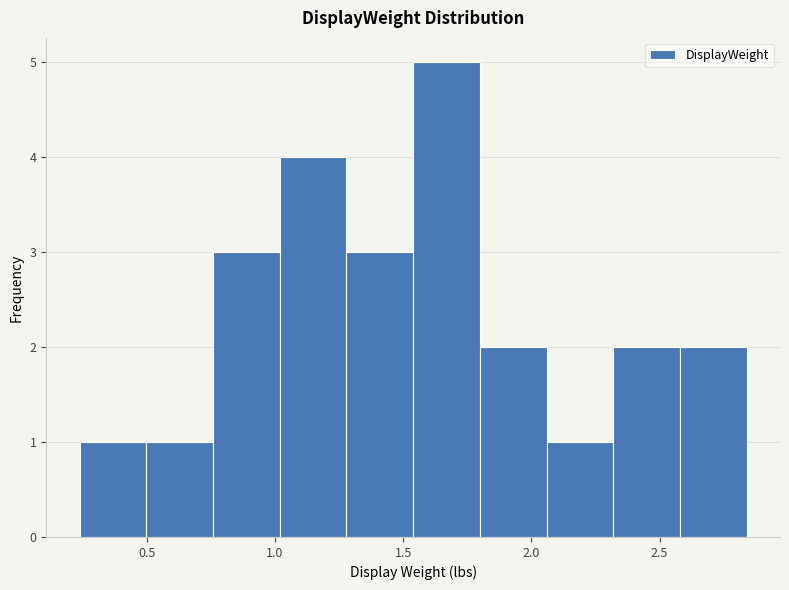

How tall is the bar that spans 0.50 to 0.75 on the x-axis? Neither the bar edges nor the heights are printed on the chart, so give them approximately, as read against the axes.

1